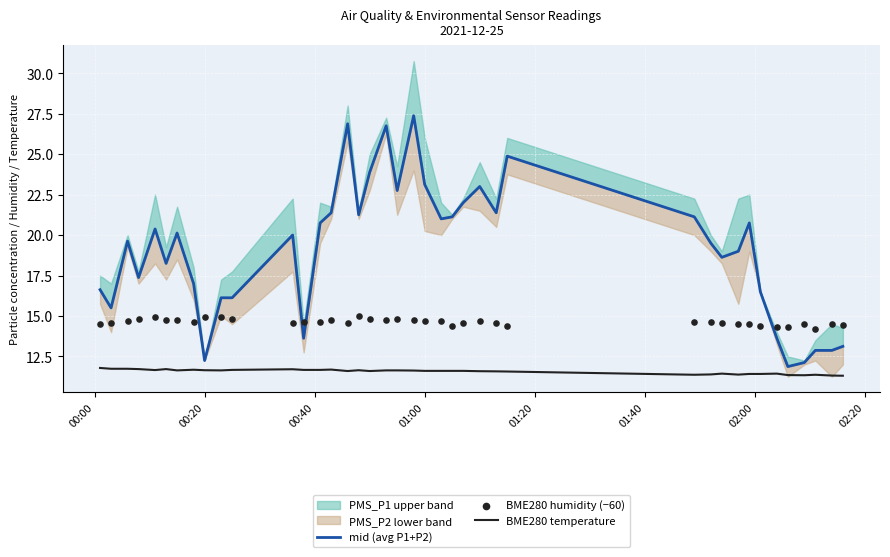

What is the minimum value for BME280 temperature?

11.3